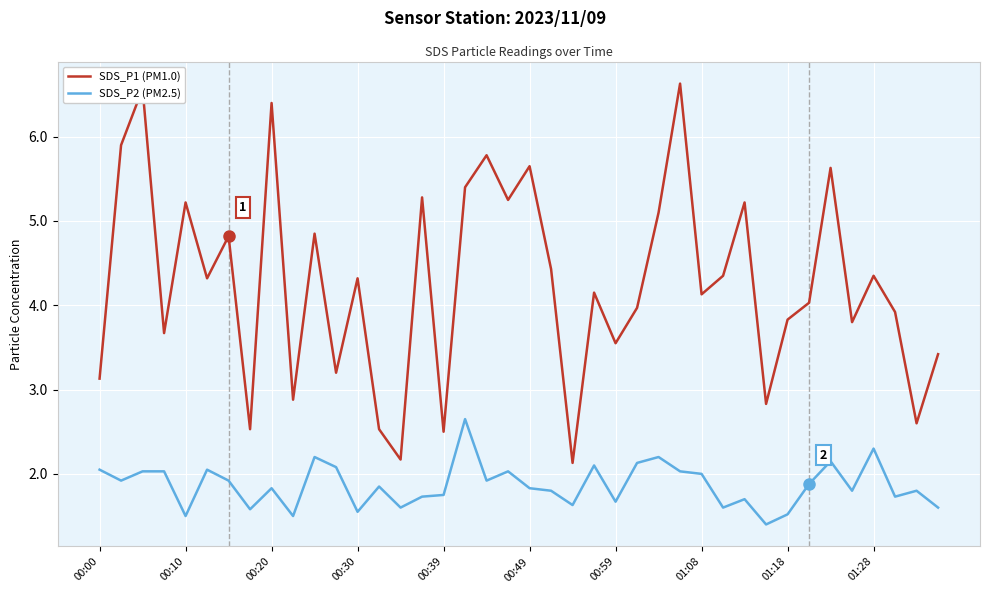

What is the lowest value of the SDS_P1 (PM1.0) series?

2.1